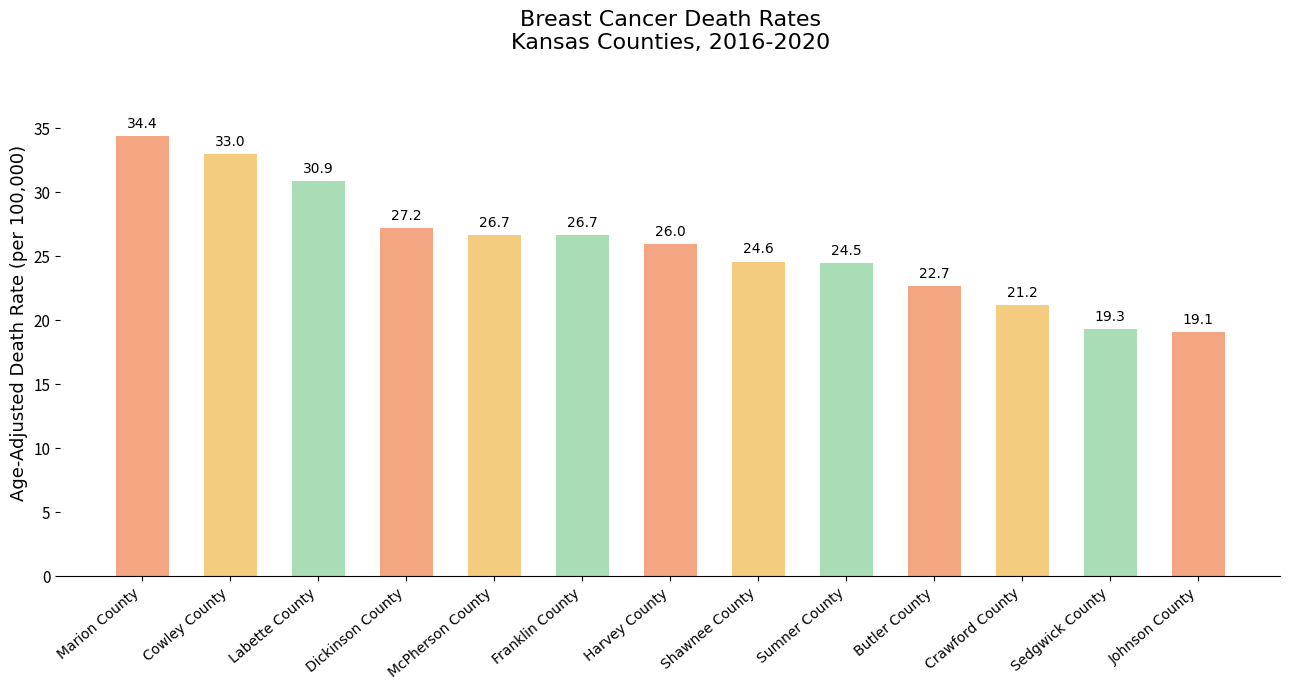

What is the ratio of the value at Cowley County to the value at Harvey County?

1.3